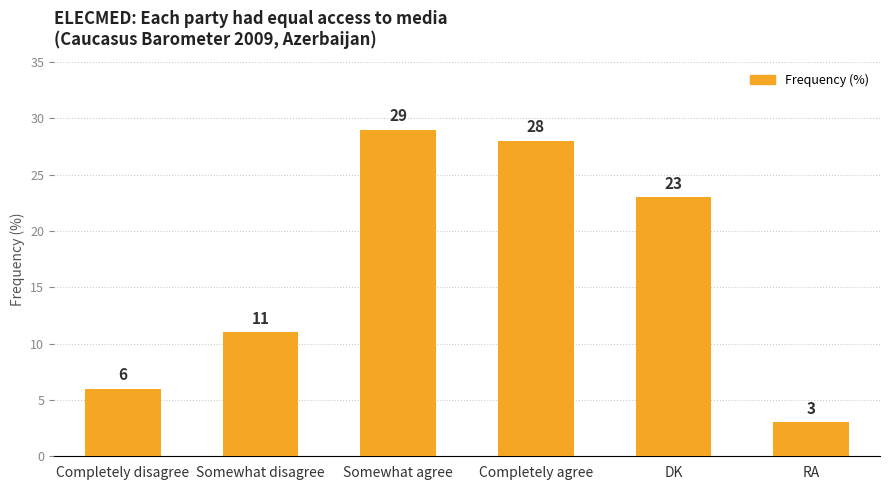

How many distinct data groups are displayed?

1